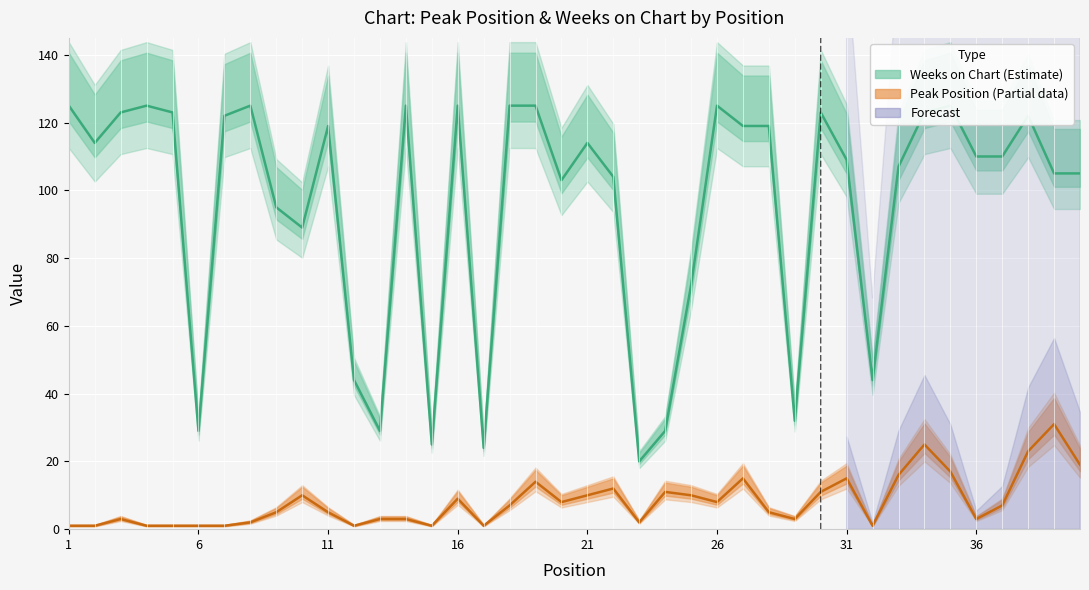

Where is the first local maximum for Peak Position?

3